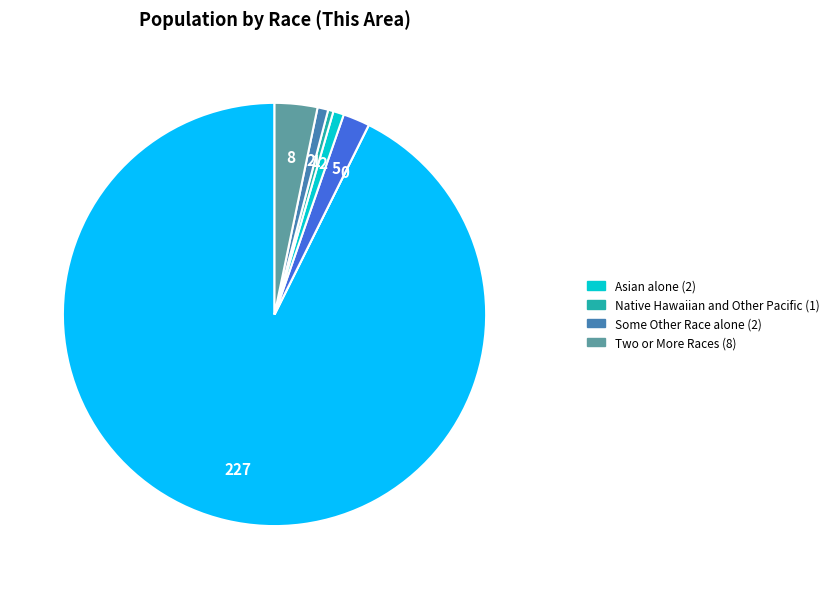

Is there a majority slice in this chart?

Yes